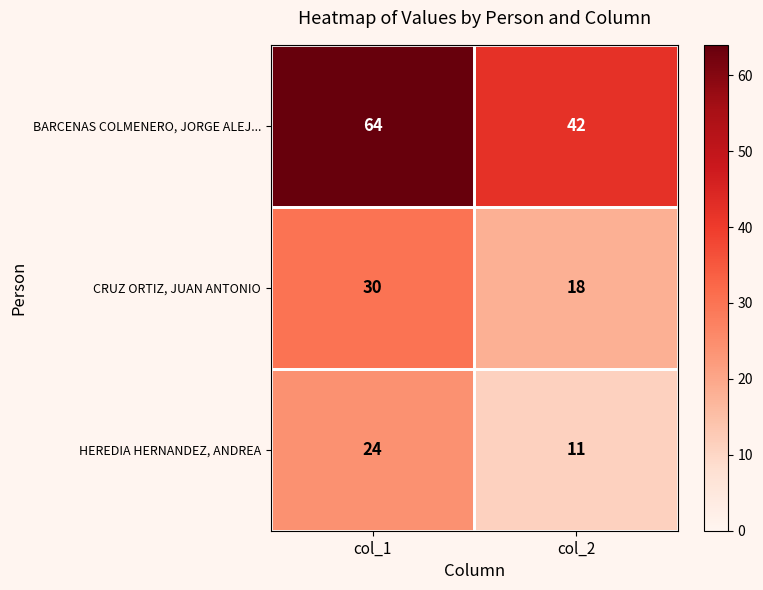

What is the spread (max minus min) of values at col_1?

40